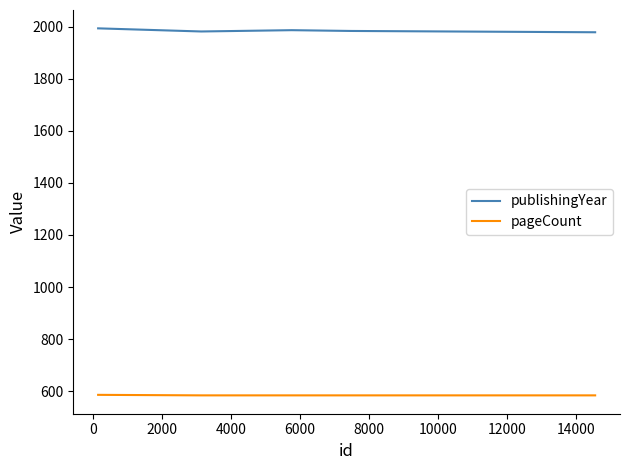

List the series in order of their peak value, lowest first.

pageCount, publishingYear